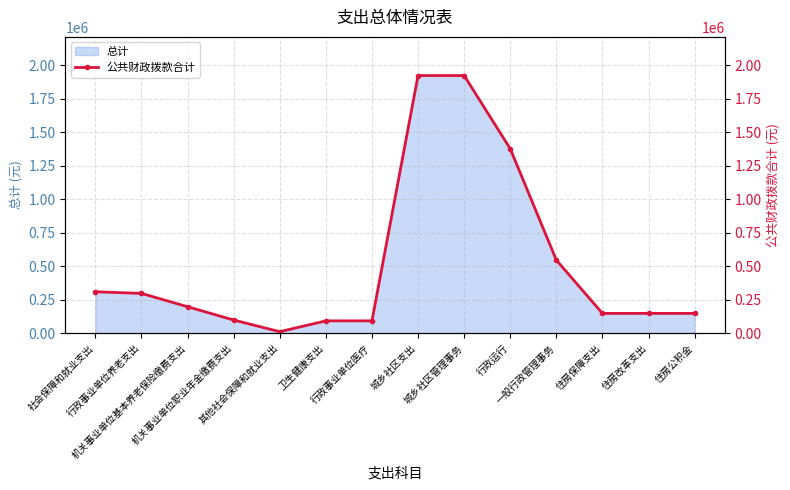

What is the difference between the second highest and minimum values?

1911075.3